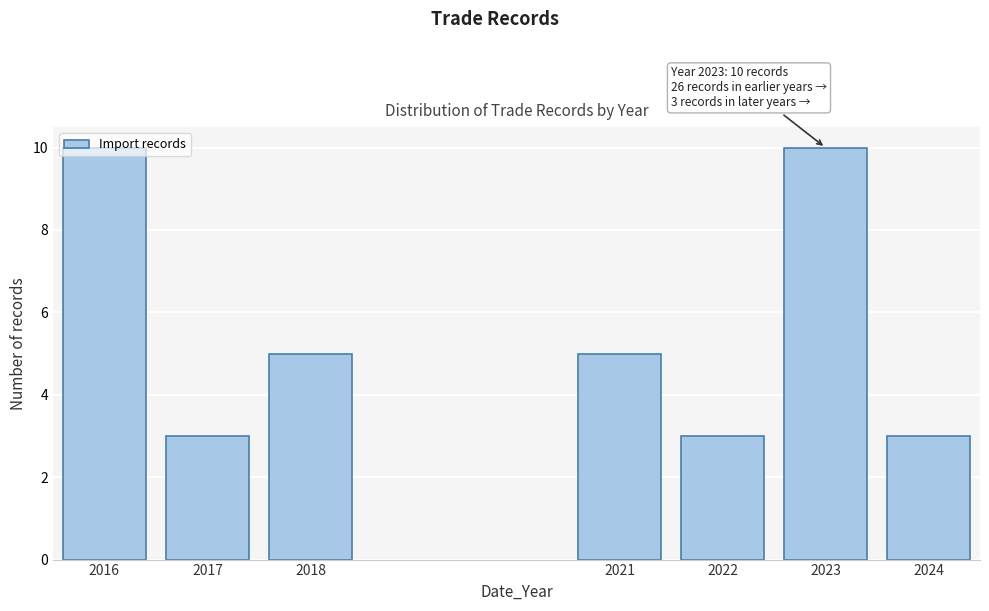

What is the value of the 1st bar from the left?

10